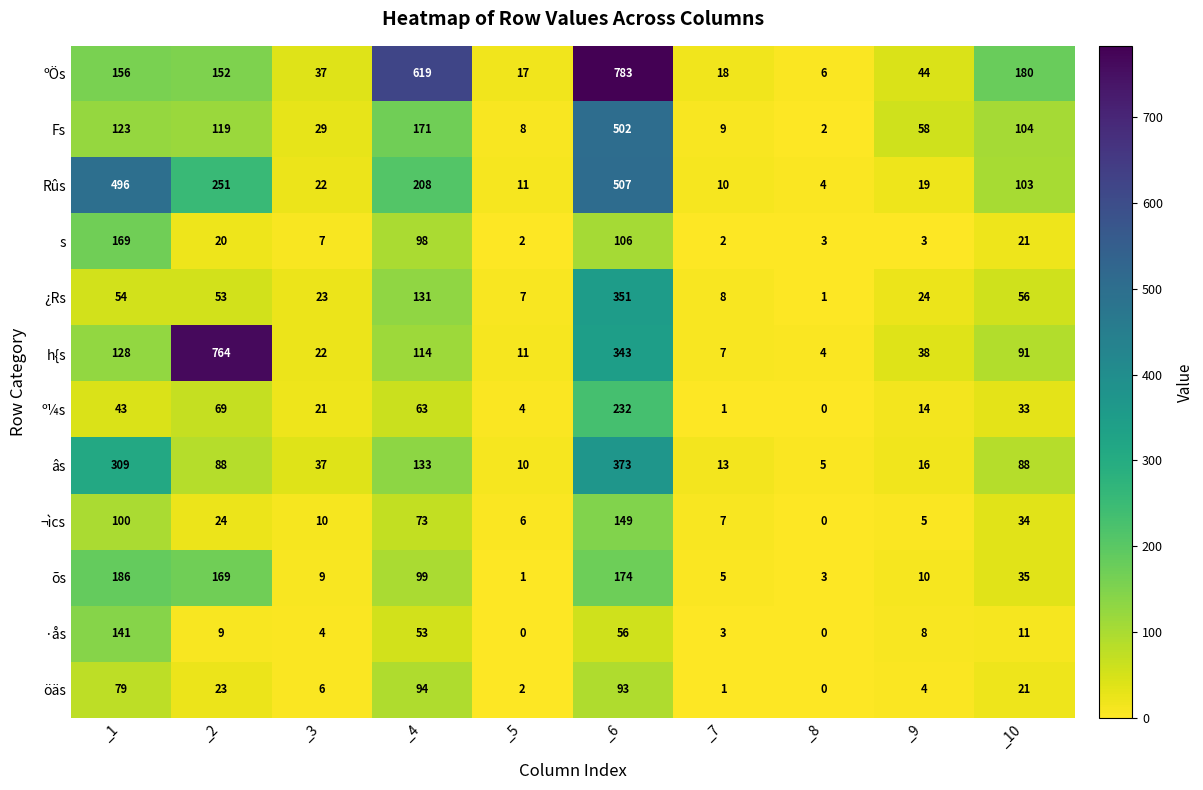

True or false: ºÖs has a value of 28 at _5.

False